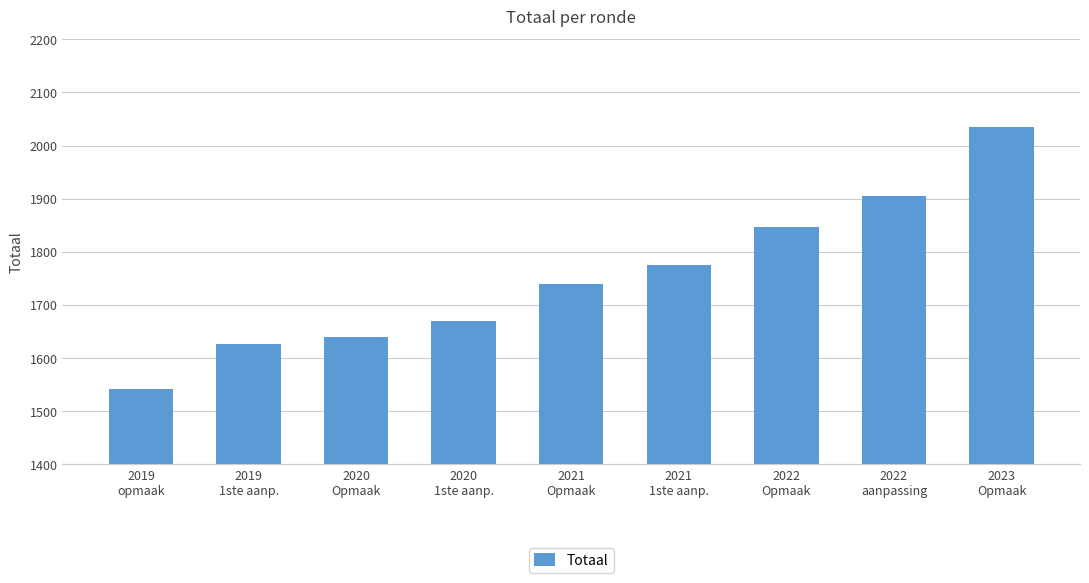

True or false: the data shows 1740 at 2021
Opmaak.

True